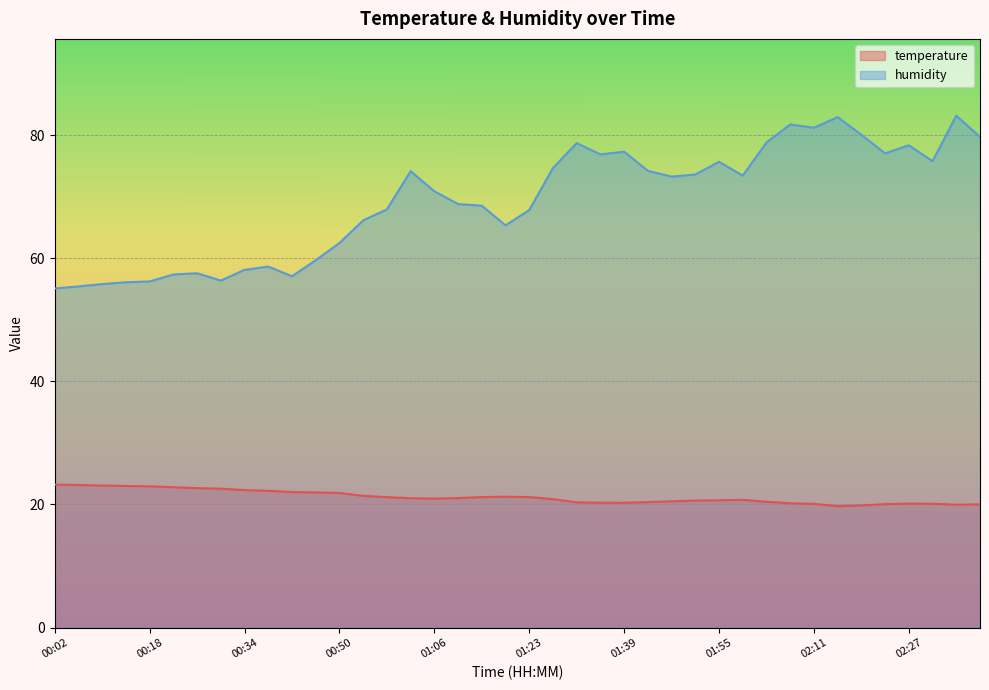

True or false: humidity and temperature intersect in this chart.

False